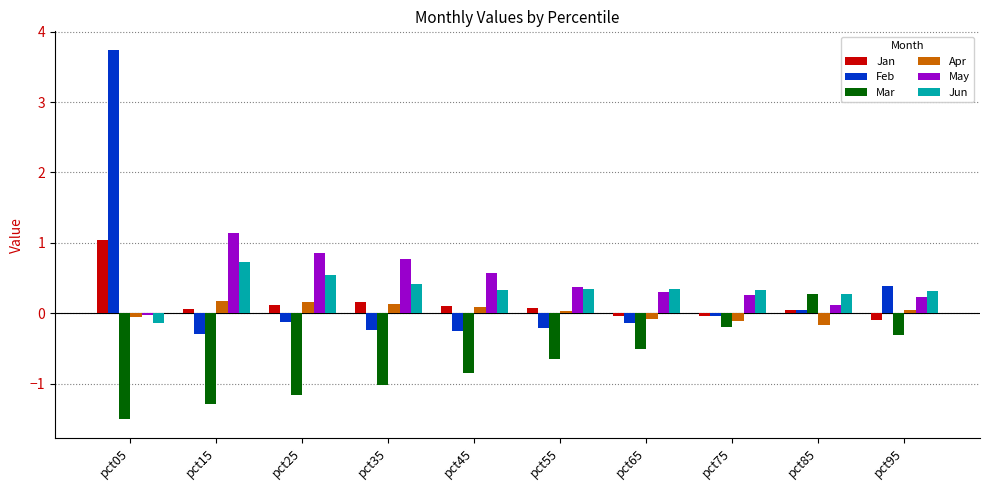

Which series changed the most between pct35 and pct95?

Mar